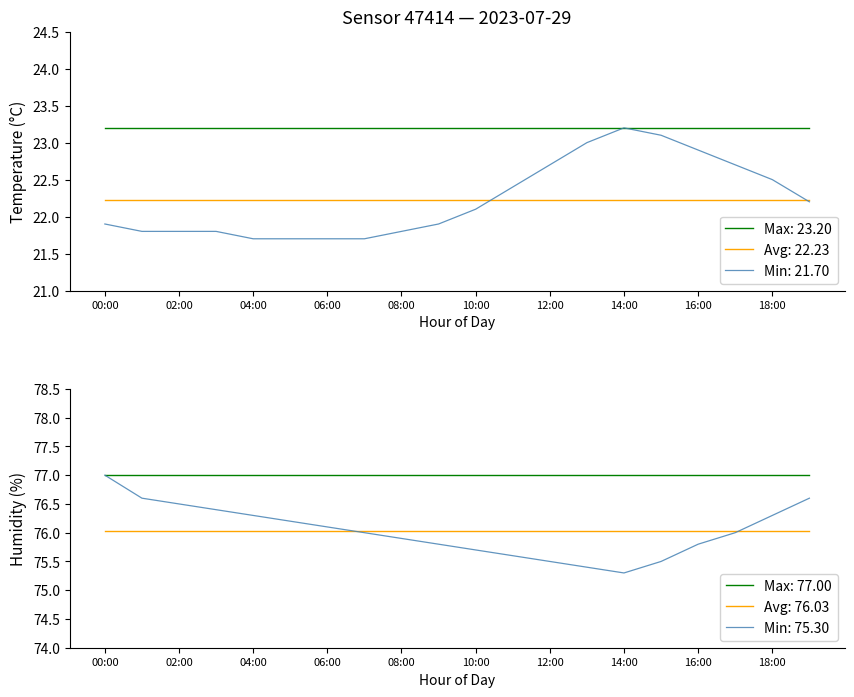

Reading left to right, list all the values displayed in this chart.

temperature: 00:00=21.9	01:00=21.8	02:00=21.8	03:00=21.8	04:00=21.7	05:00=21.7	06:00=21.7	07:00=21.7	08:00=21.8	09:00=21.9	10:00=22.1	11:00=22.4	12:00=22.7	13:00=23.0	14:00=23.2	15:00=23.1	16:00=22.9	17:00=22.7	18:00=22.5	19:00=22.2
humidity: 00:00=77.0	01:00=76.6	02:00=76.5	03:00=76.4	04:00=76.3	05:00=76.2	06:00=76.1	07:00=76.0	08:00=75.9	09:00=75.8	10:00=75.7	11:00=75.6	12:00=75.5	13:00=75.4	14:00=75.3	15:00=75.5	16:00=75.8	17:00=76.0	18:00=76.3	19:00=76.6